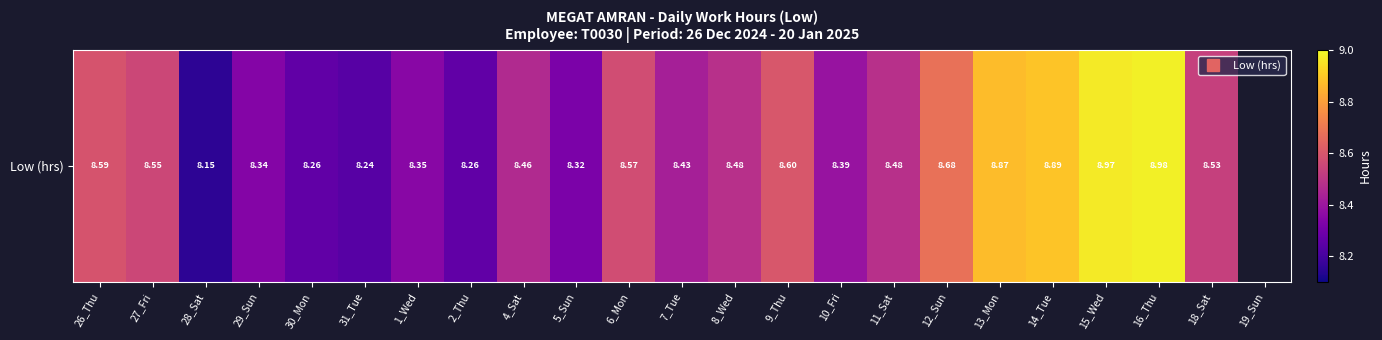

How many positive values are there?

22